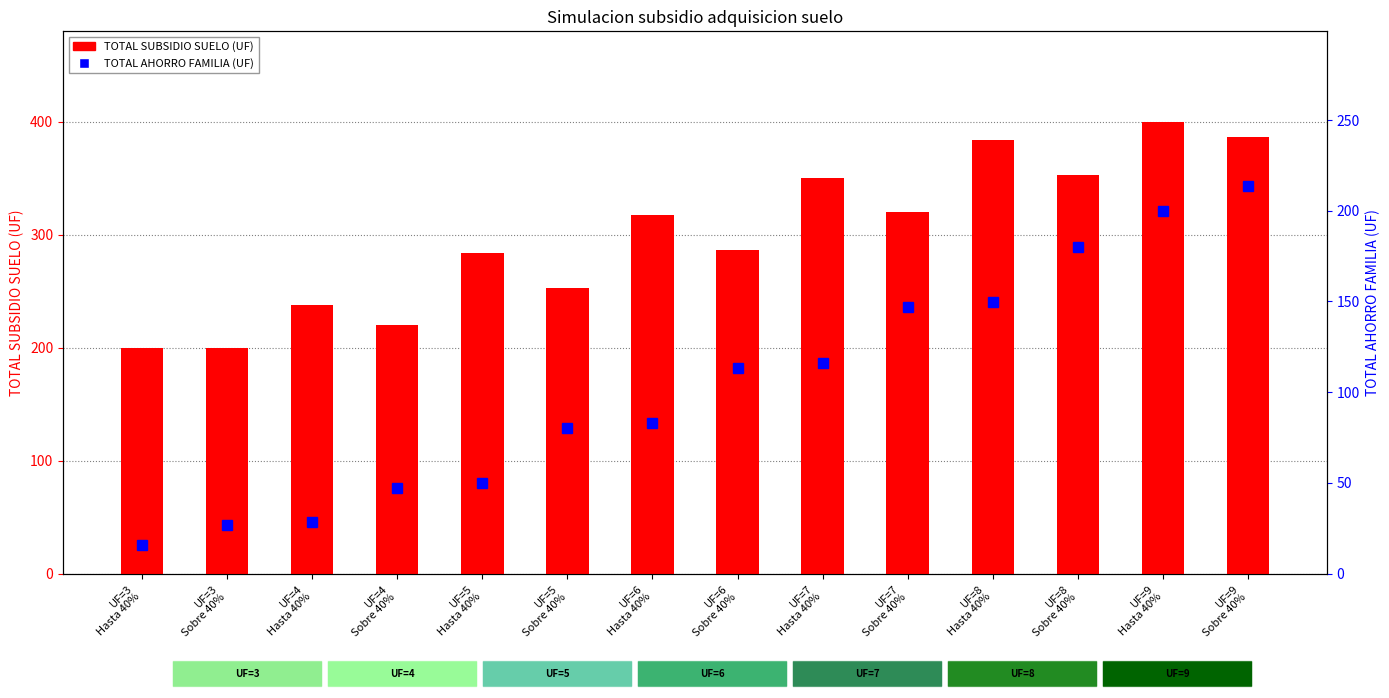

At how many categories does at least one series exceed 31?

14